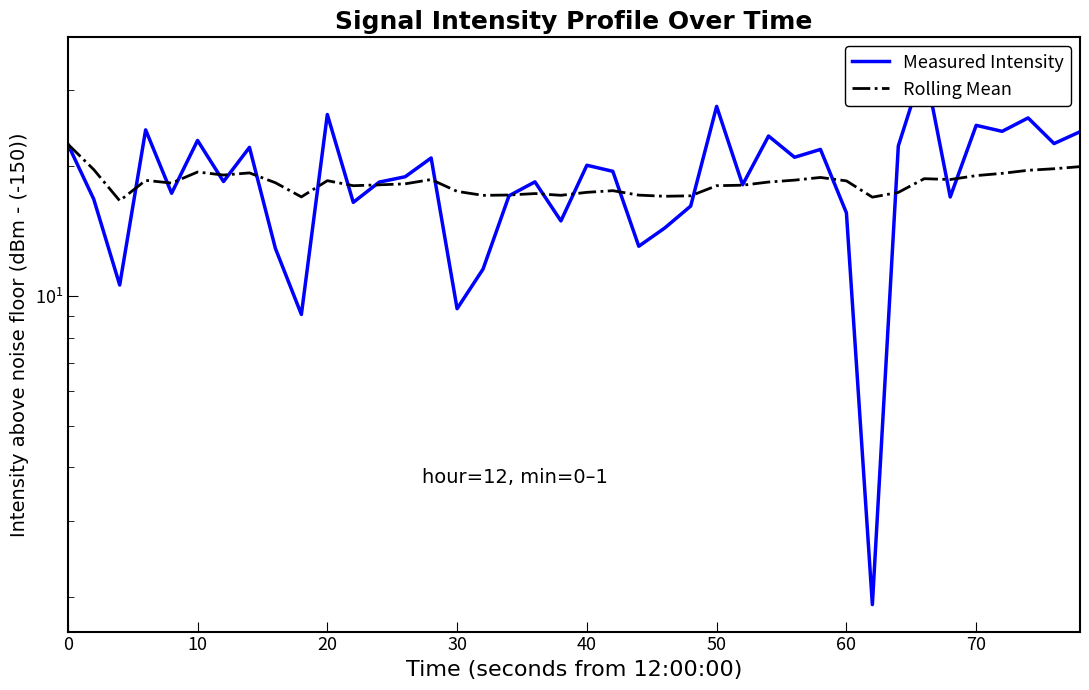

List the series in order of their peak value, highest first.

Measured Intensity, Rolling Mean